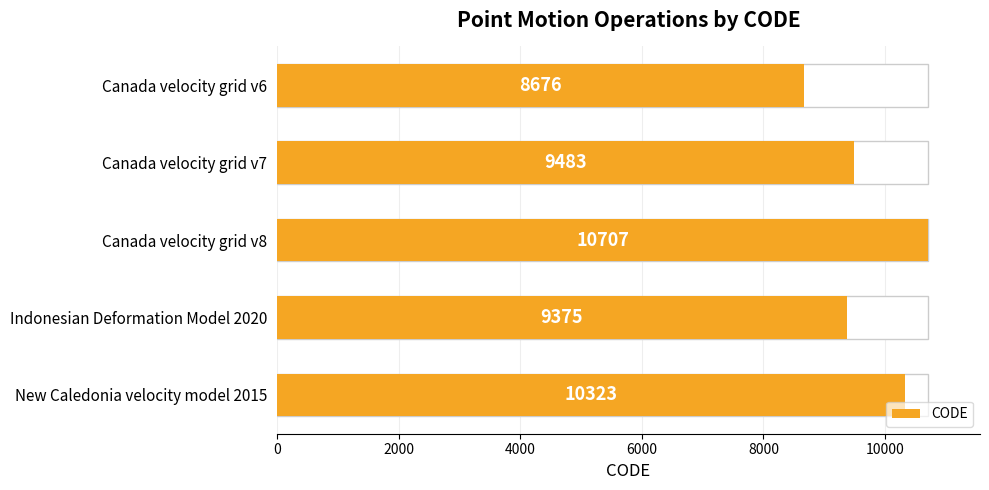

What is the minimum value shown in the chart?

8676